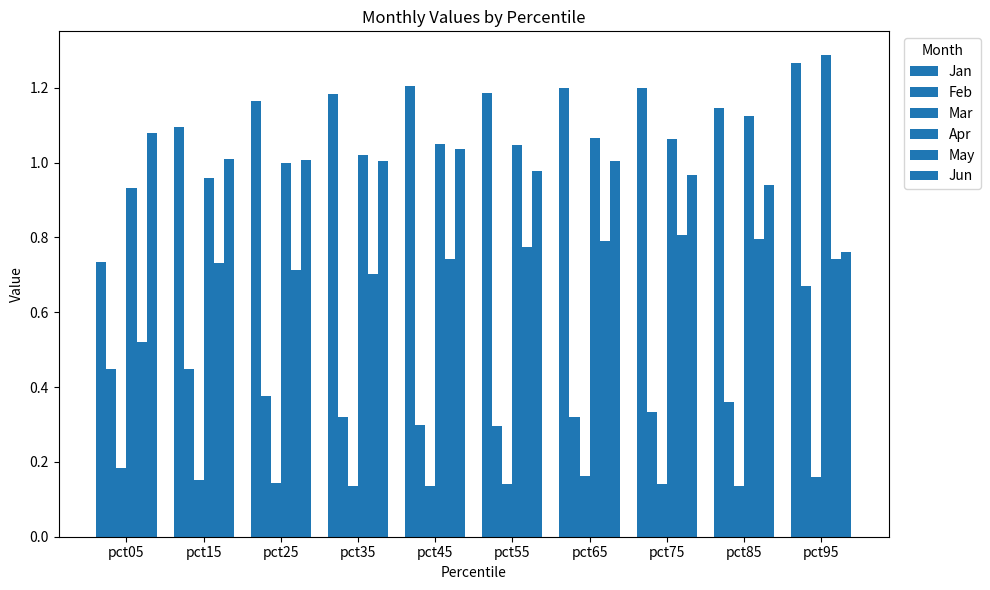

How many Feb values are between 0 and 1?

10